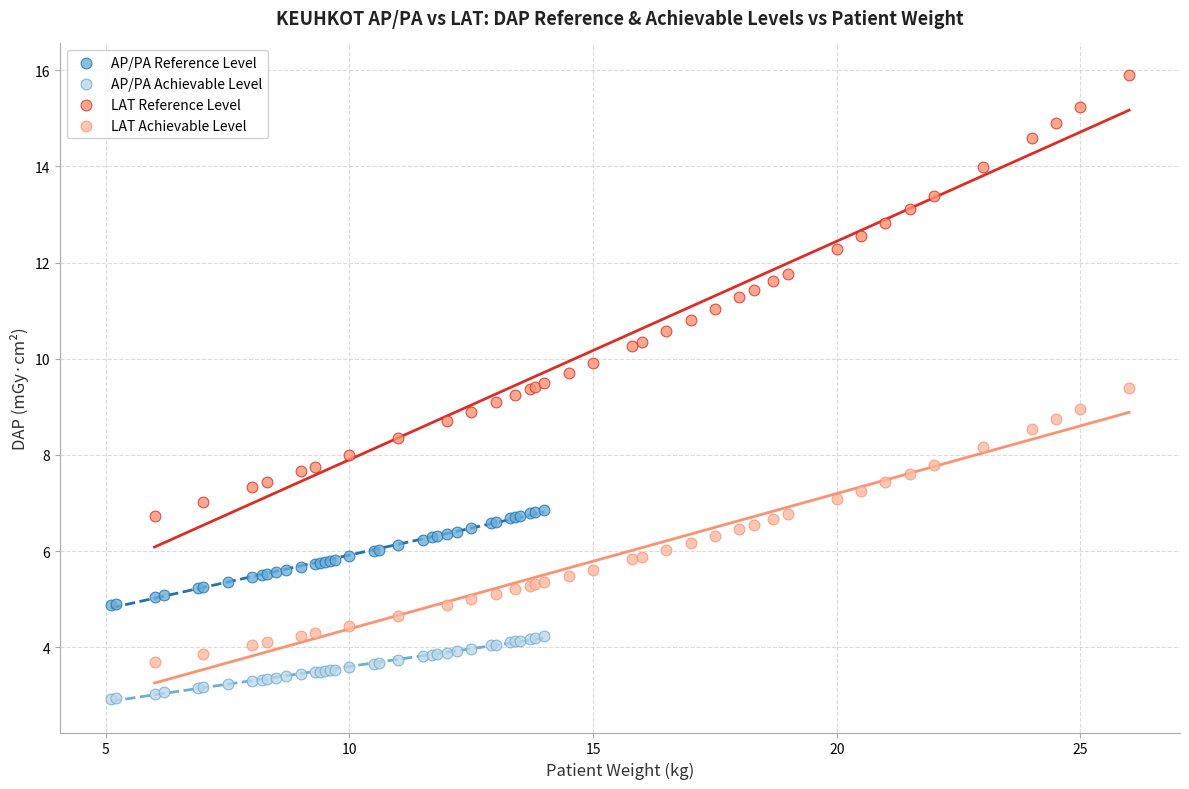

Which series contains the lowest Y value?

AP/PA Achievable Level